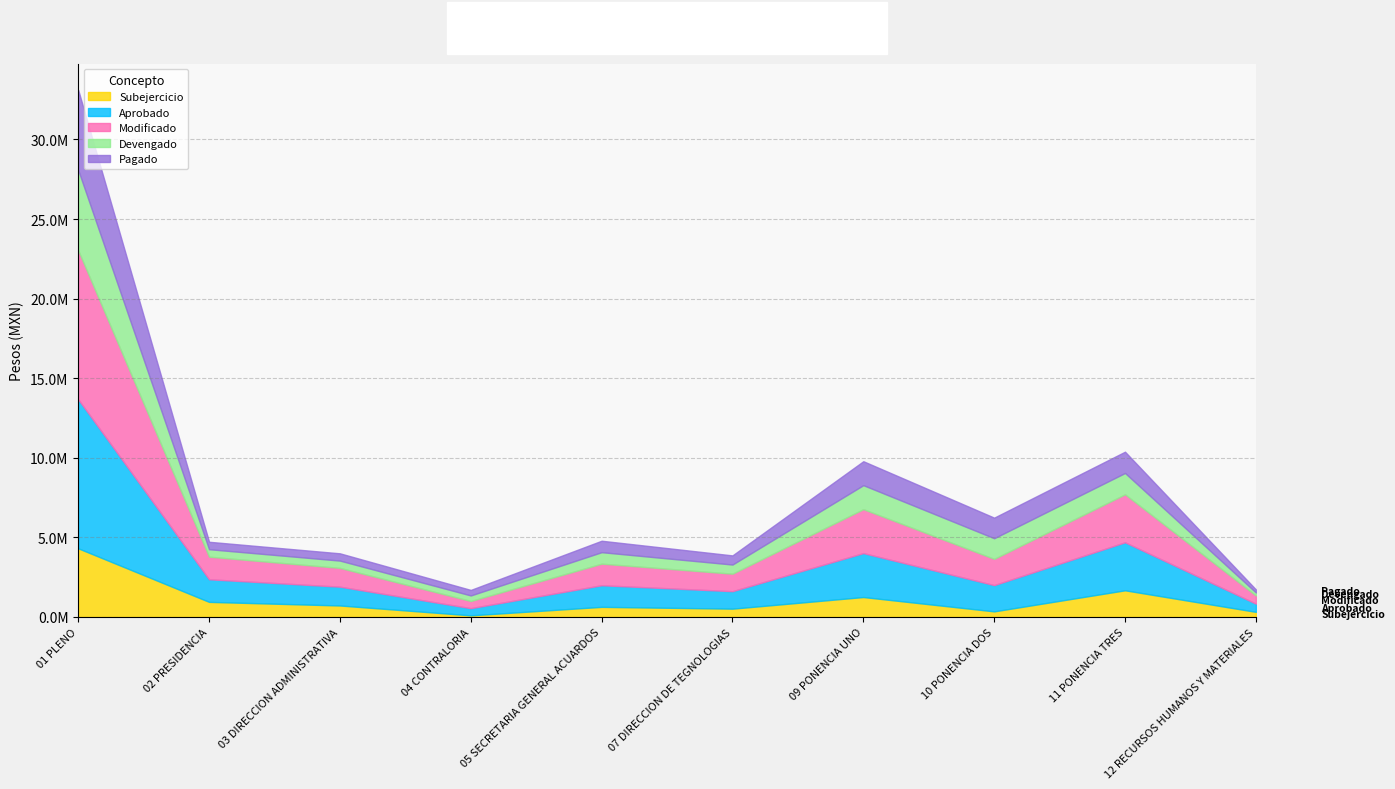

What are all the series names shown in the legend?

Subejercicio, Aprobado, Modificado, Devengado, Pagado